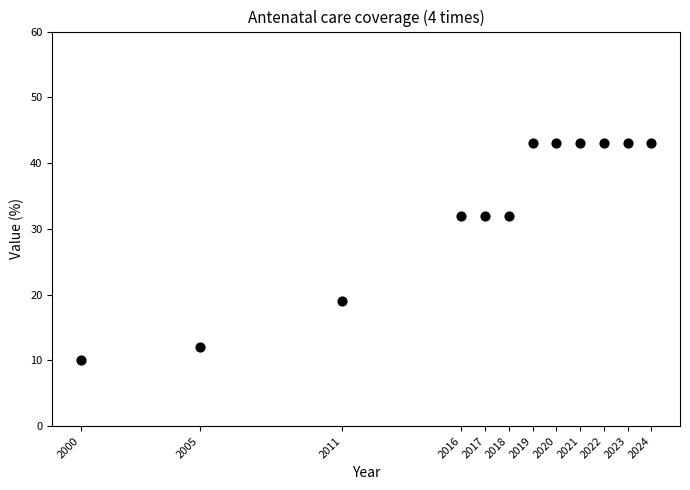

What is the average Y value?

33